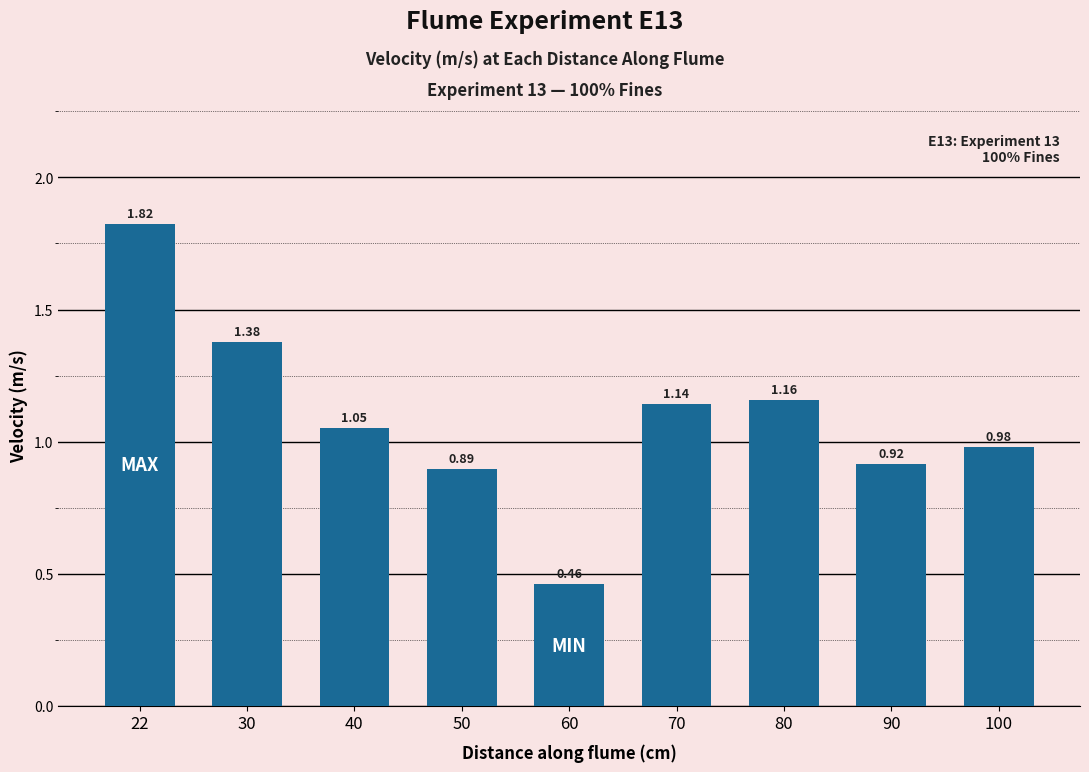

How many data points are less than 1?

4